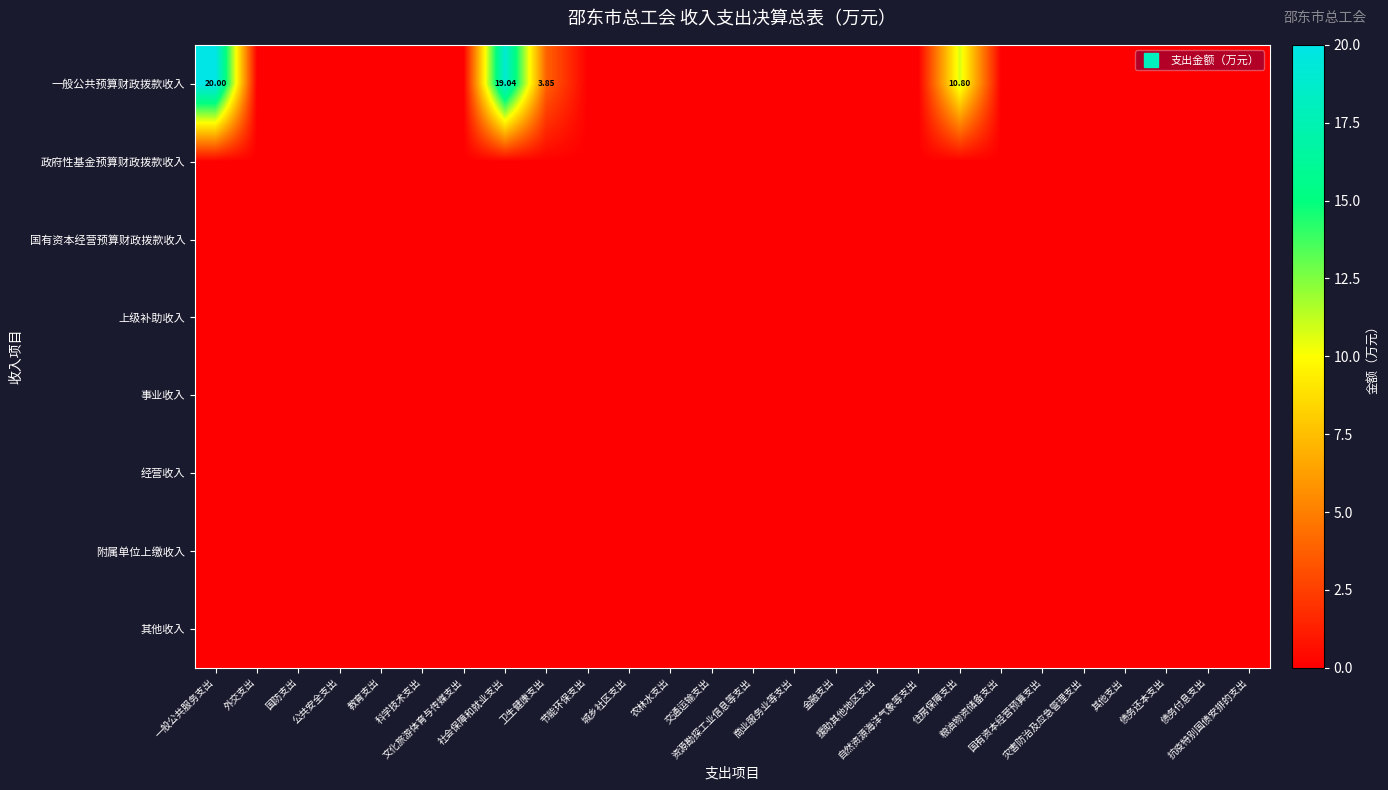

What is the sum of all 一般公共预算财政拨款收入 values?

53.7